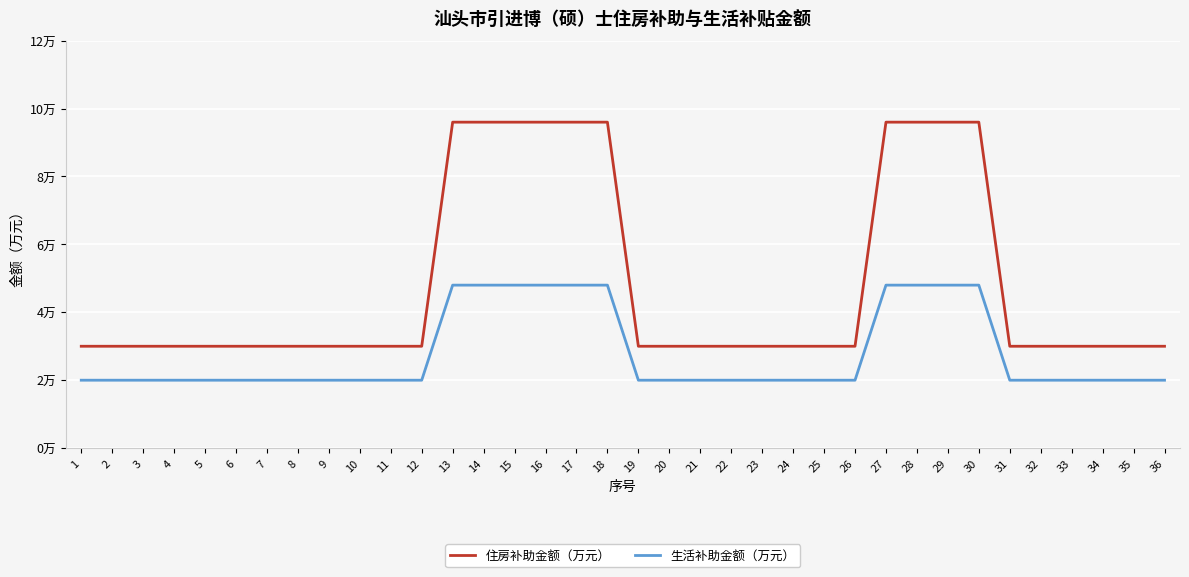

True or false: 生活补助金额（万元） and 住房补助金额（万元） cross at least once.

False